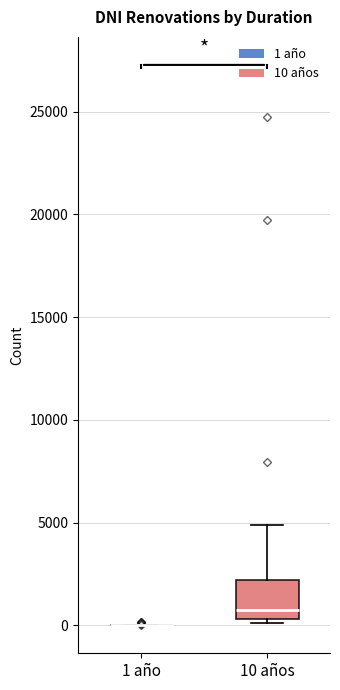

Reading left to right, transcribe this box plot: for each box, give where its median line is, the range the box spans, and where its two whiskers end, as read against the y-axis. The values are not printed on the chart, so give them approximately, as read against the axis.

1 año: box collapsed to a line at 0, whiskers 0 to 0
10 años: median 500 (just above the box's lower edge), box 500 to 2000, whiskers 0 to 5000